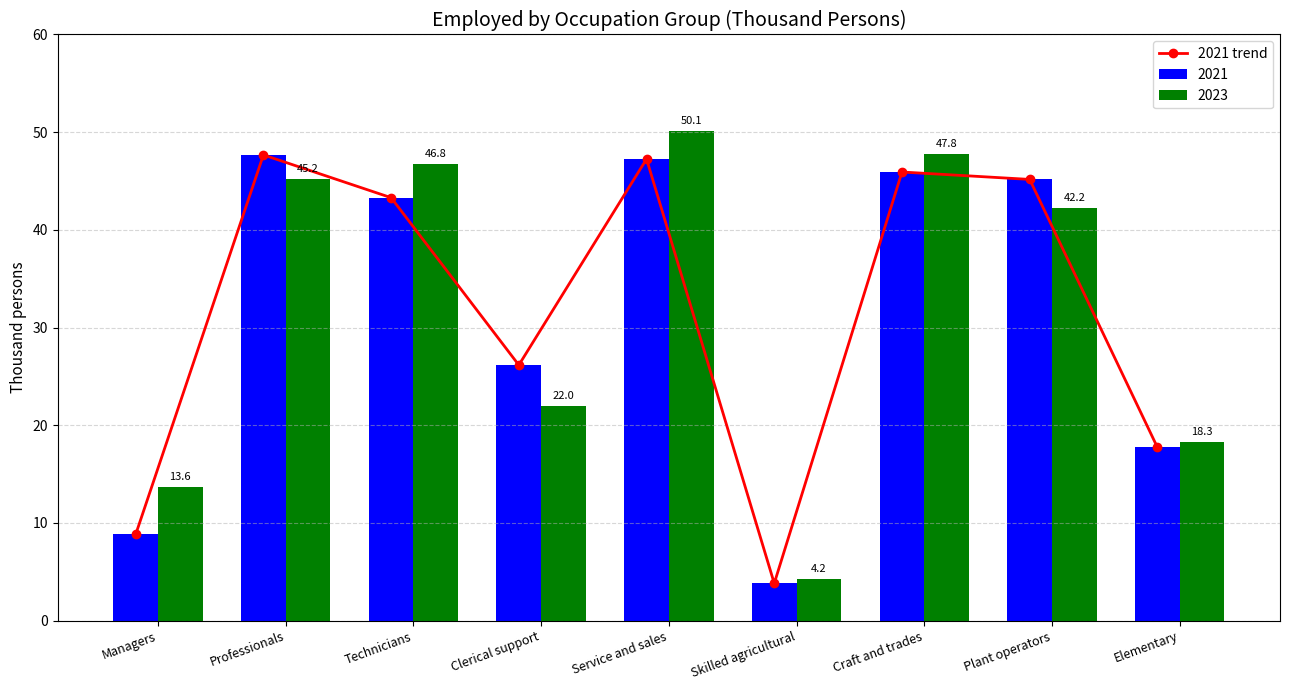

The chart shows a value of 3.5 at Managers. True or false?

False